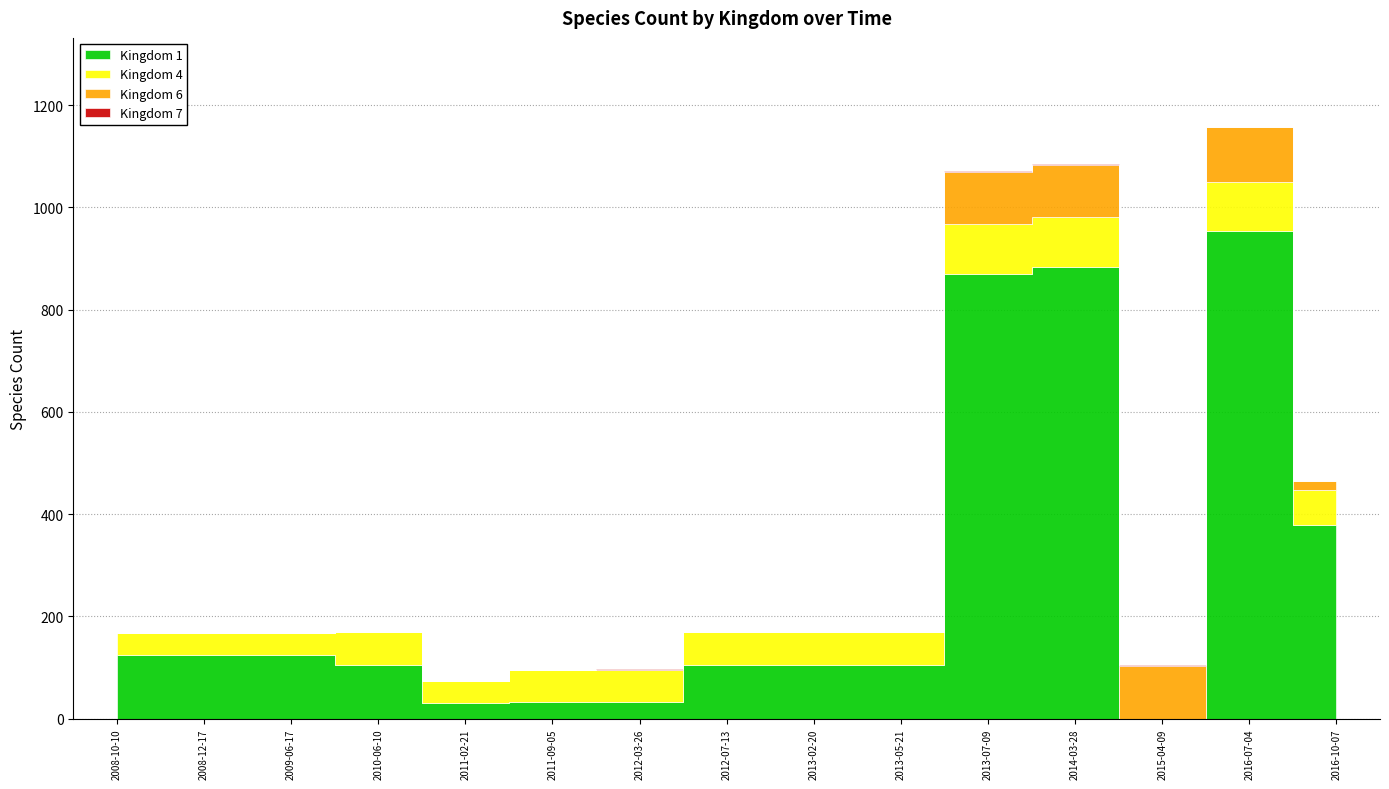

What are all the series names shown in the legend?

Kingdom 1, Kingdom 4, Kingdom 6, Kingdom 7